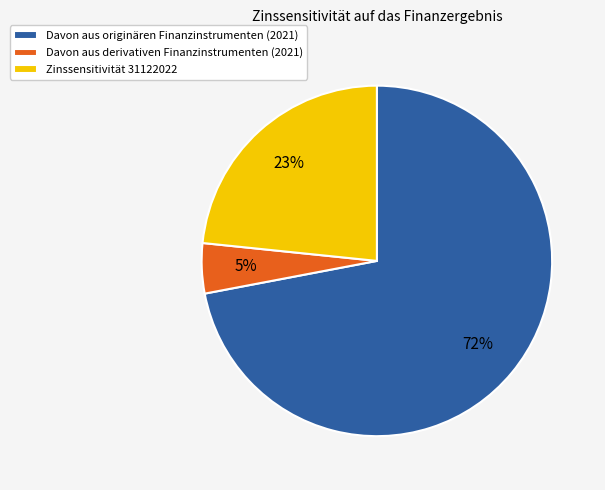

To the nearest percent, what is the difference between the largest and smallest slice percentages?

67%